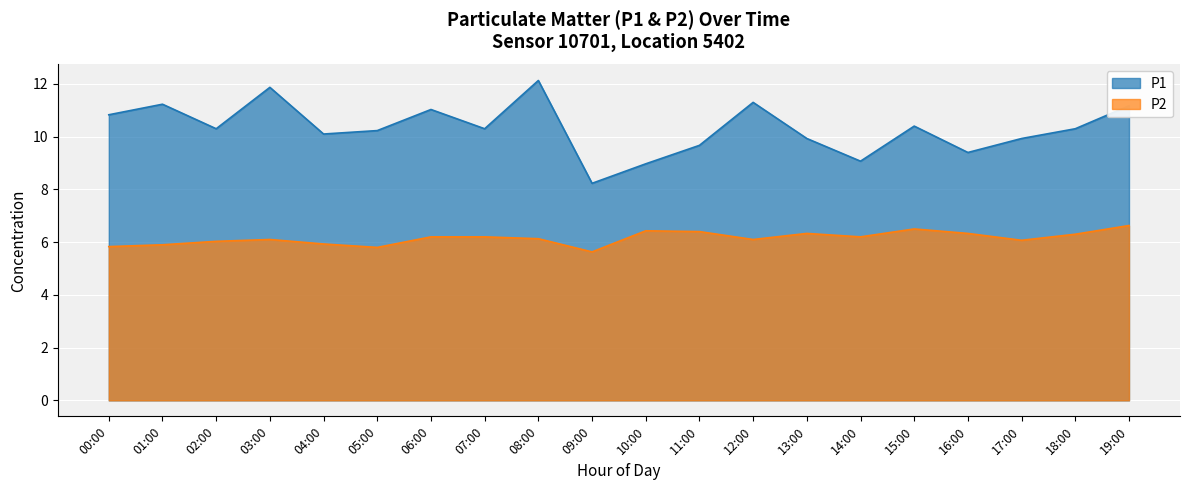

List the series in order of their overall mean, highest first.

P1, P2